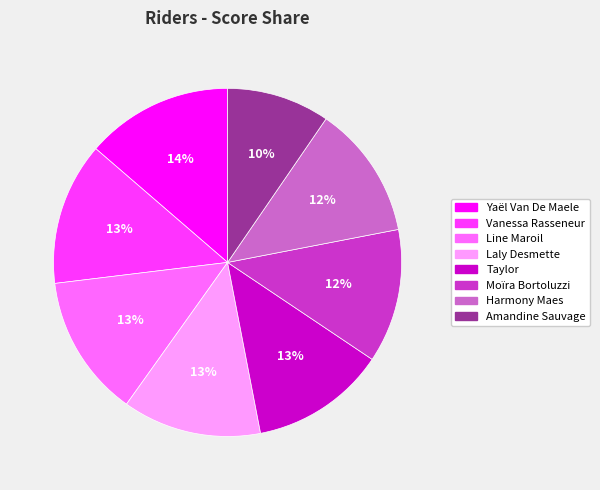

To the nearest percent, what portion does Laly Desmette represent?

13%